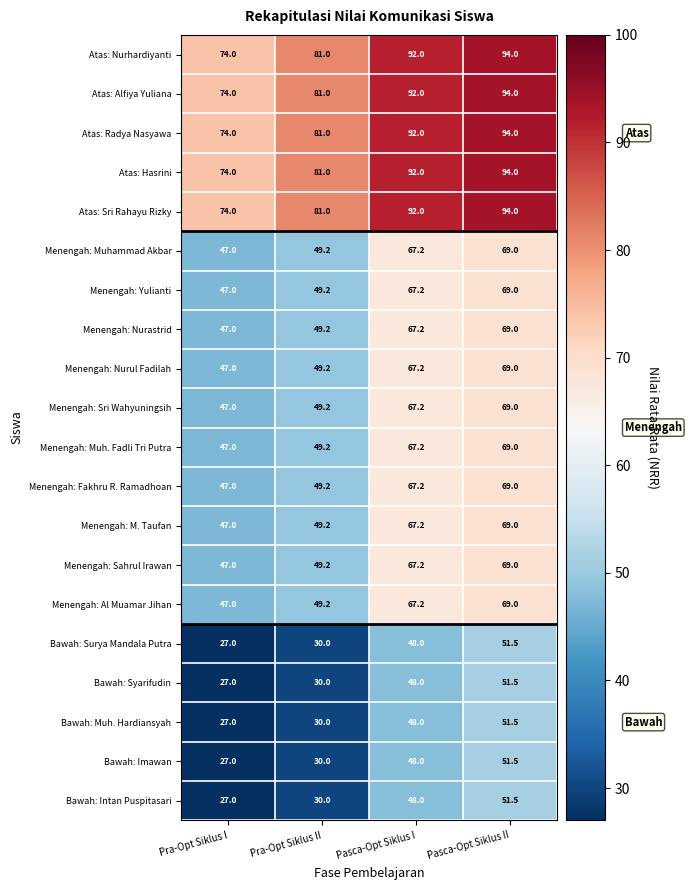

What value does the Atas: Alfiya Yuliana series have at Pra-Opt Siklus I?

74.0